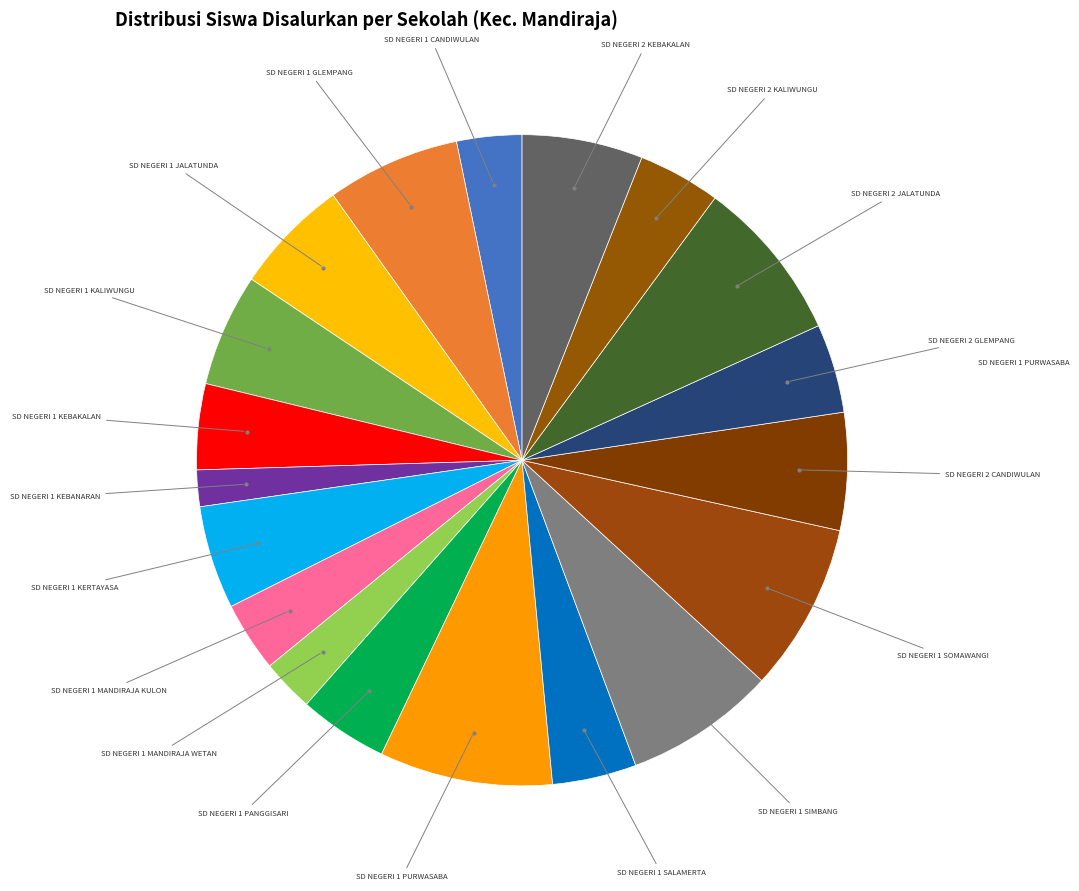

How many segments does this pie chart have?

19